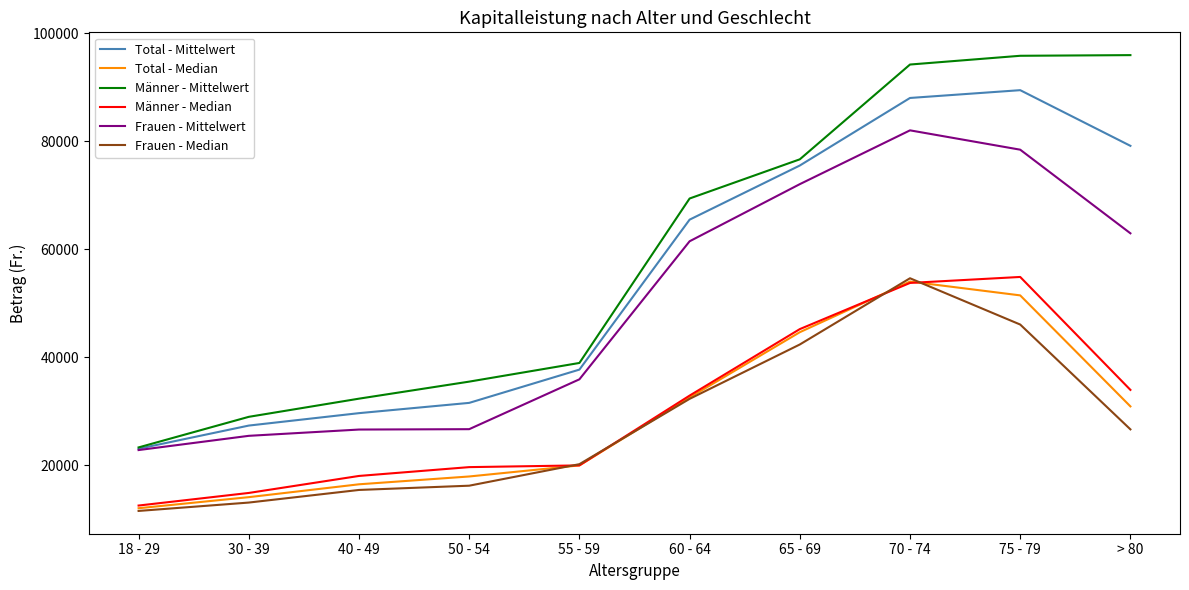

Where is the first local maximum for Total - Median?

70 - 74